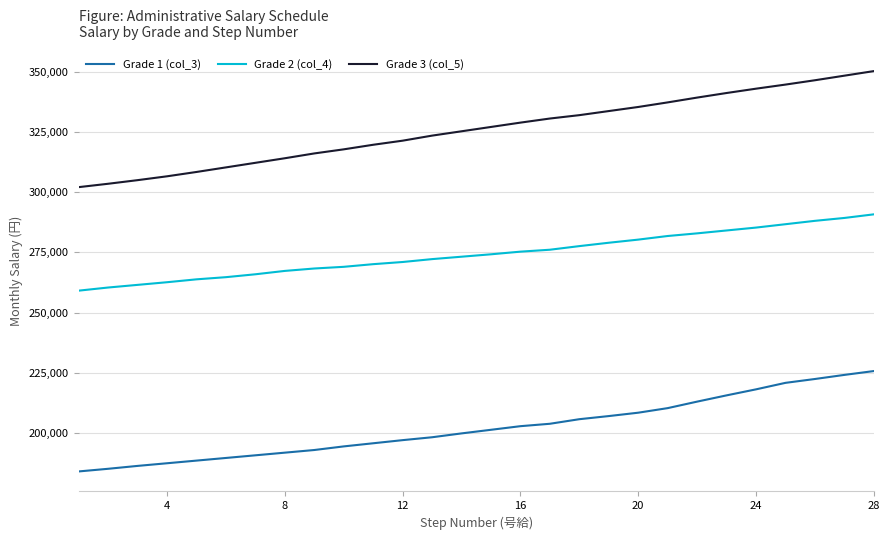

Which series has the largest range (max minus min)?

Grade 3 (col_5)